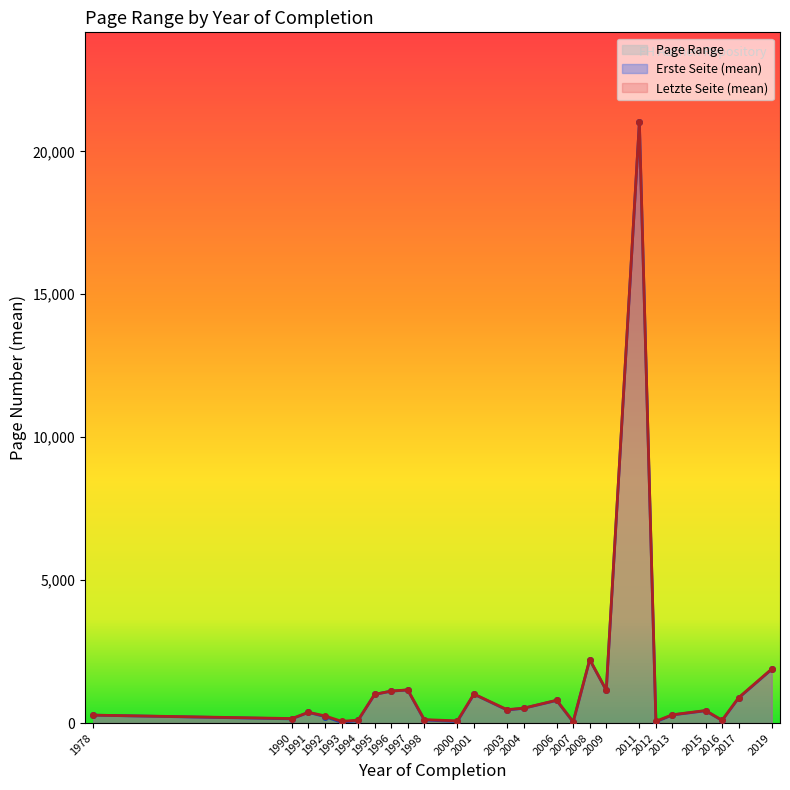

Which has a higher value, 2004 or 2001?

2001